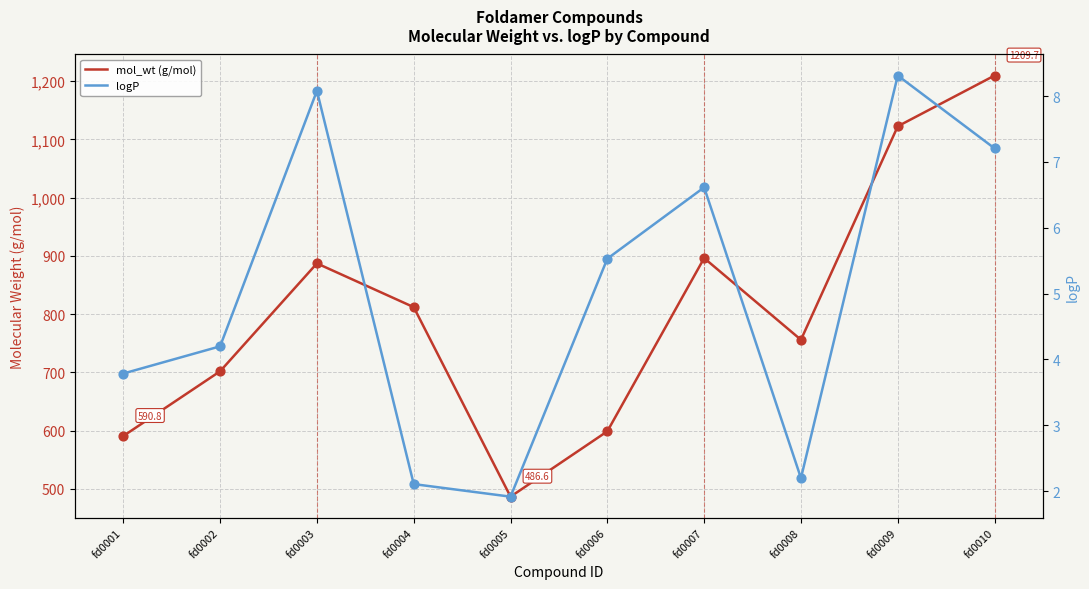

At which category is the sum across all series the highest?

fd0010